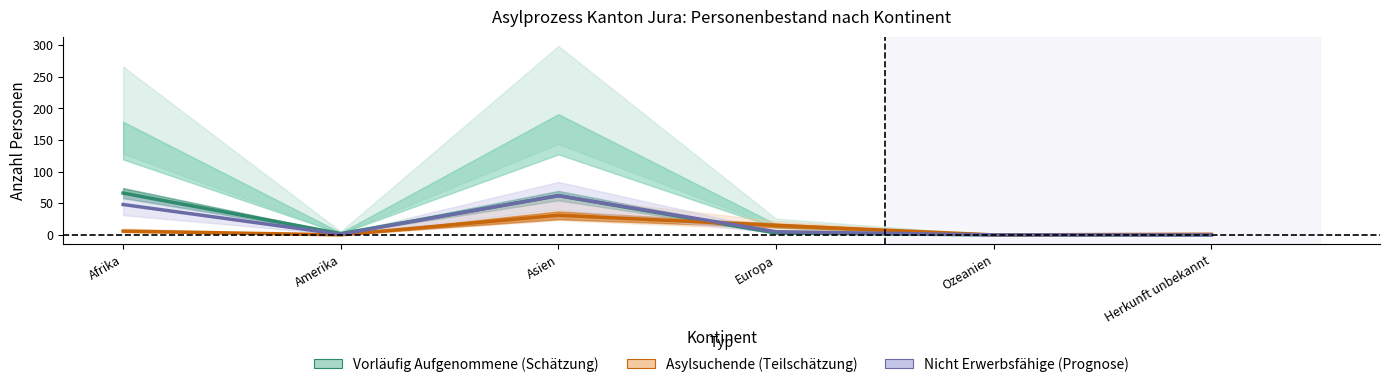

The value of Erwerbstätige VA at Ozeanien is -38. True or false?

False